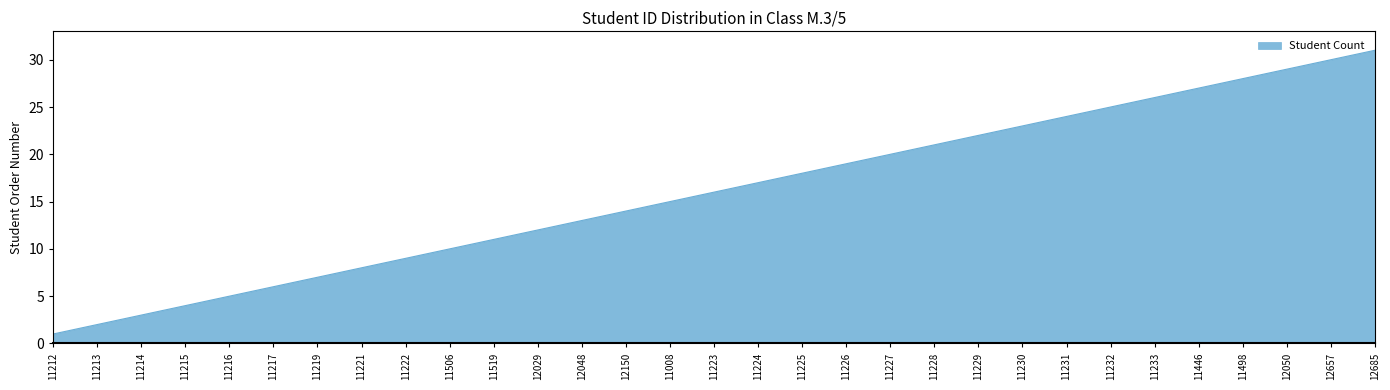

List the labels in order of value, smallest first.

11212, 11213, 11214, 11215, 11216, 11217, 11219, 11221, 11222, 11506, 11519, 12029, 12048, 12150, 11008, 11223, 11224, 11225, 11226, 11227, 11228, 11229, 11230, 11231, 11232, 11233, 11446, 11498, 12050, 12657, 12685